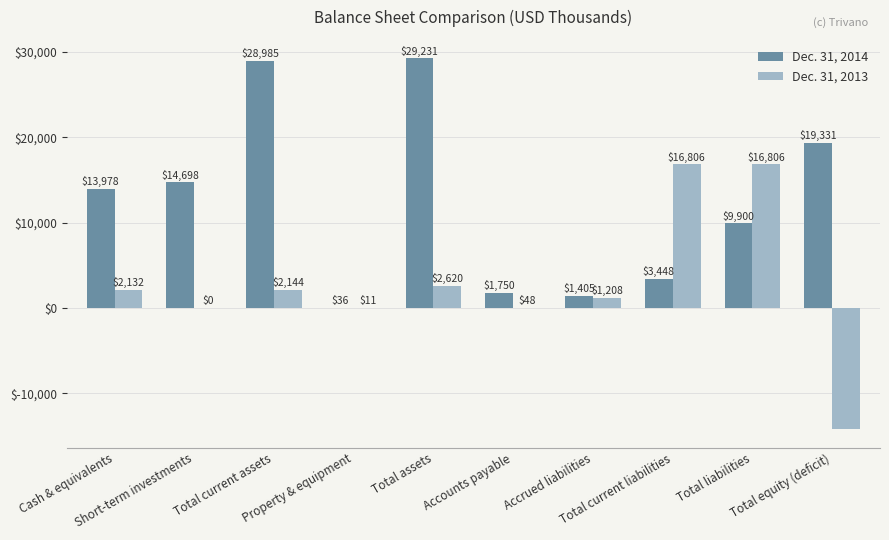

Reading left to right, extract all data points from this chart.

Dec. 31, 2014: 13978	14698	28985	36	29231	1750	1405	3448	9900	19331
Dec. 31, 2013: 2132	0	2144	11	2620	48	1208	16806	16806	-14186